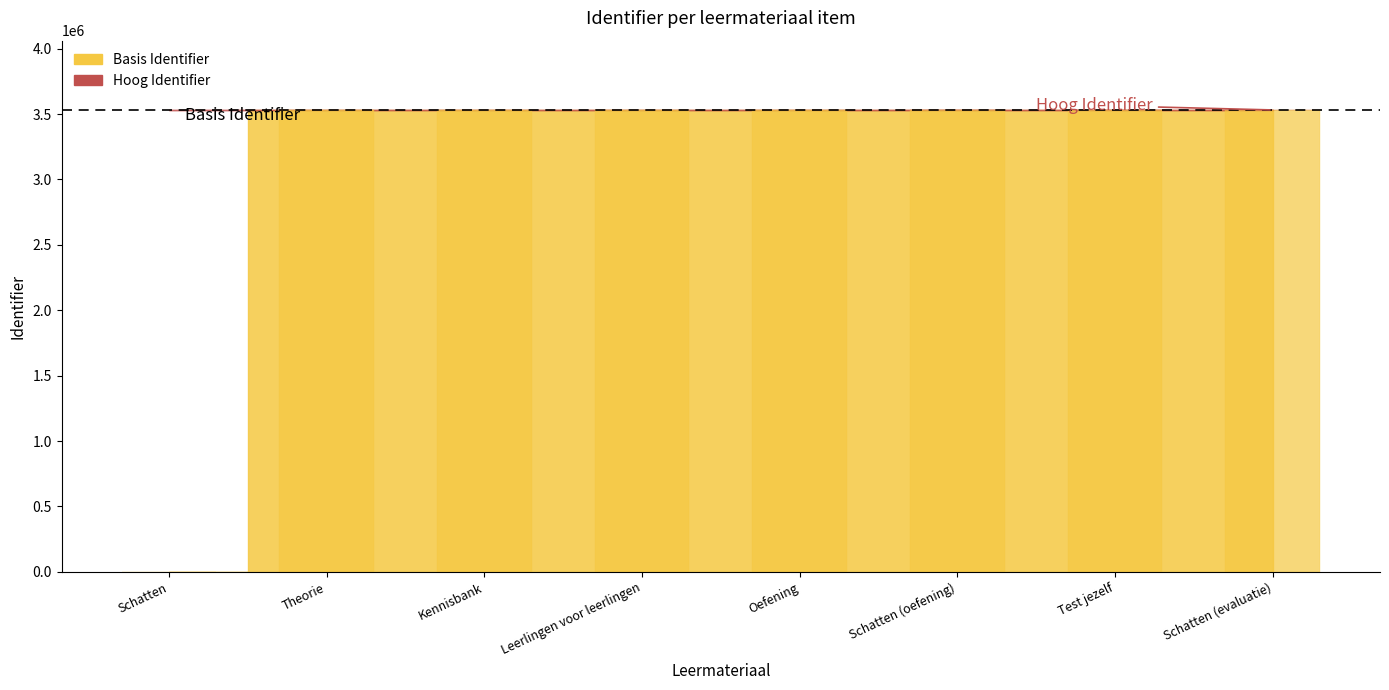

Reading left to right, list all the values displayed in this chart.

0	3531565	3531566	3531568	3531570	3531578	3531573	3531579